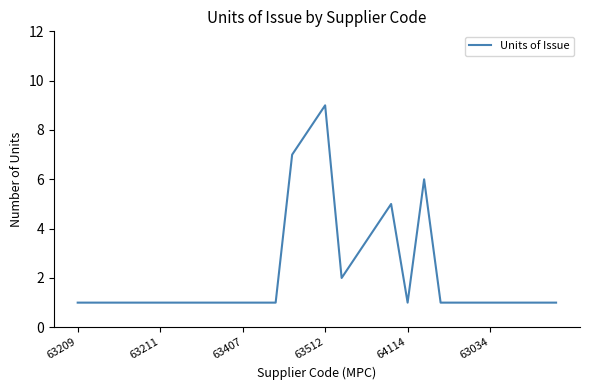

What is the greatest value displayed?

9